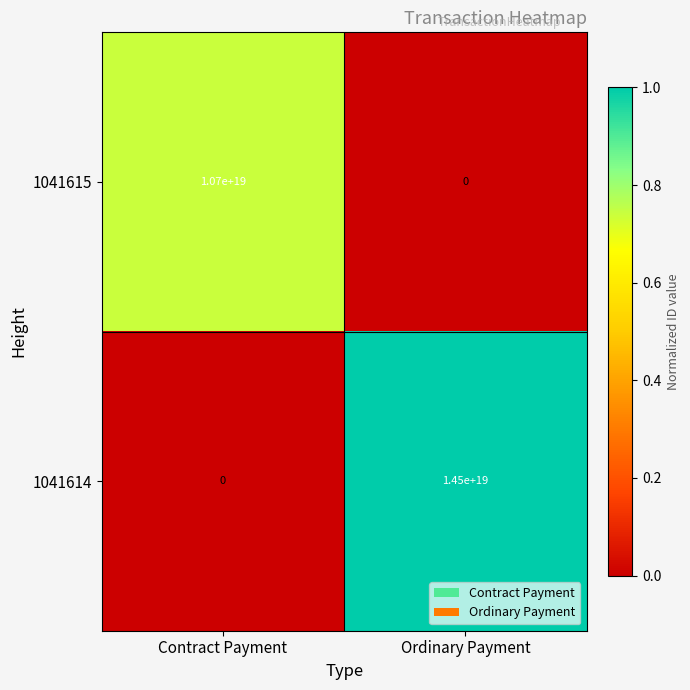

Which series changed the most between Contract Payment and Ordinary Payment?

1041614